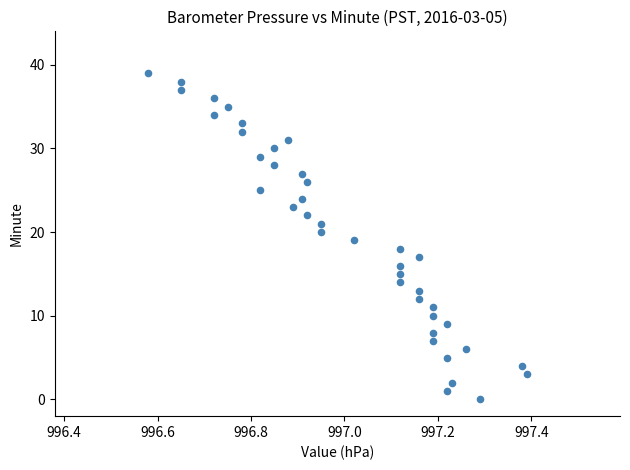

What is the range of Y values (max minus min)?

39